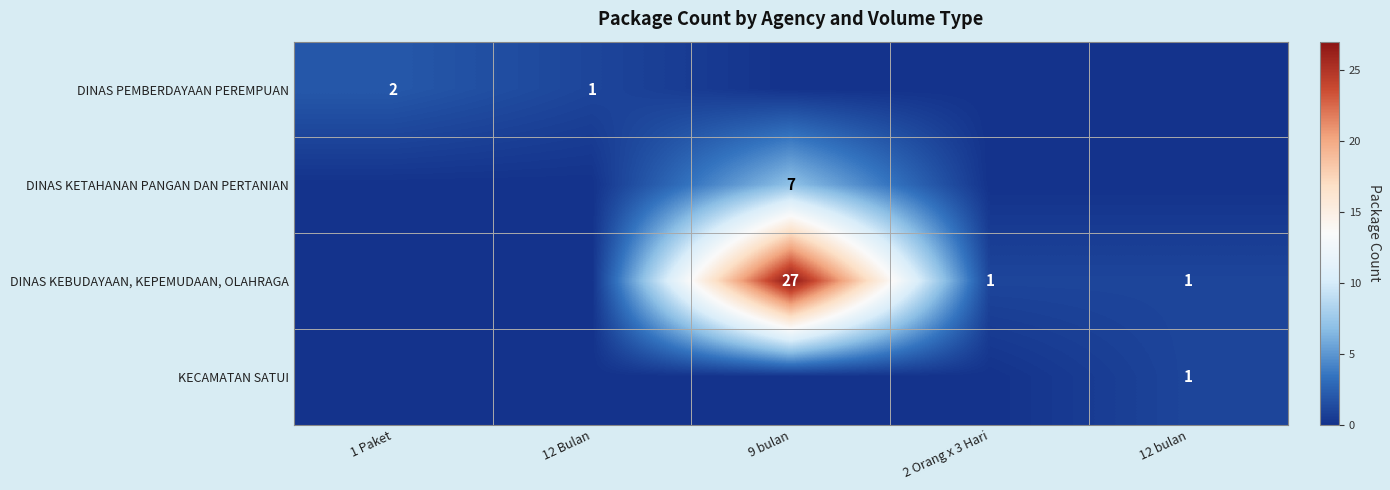

The value of DINAS PEMBERDAYAAN PEREMPUAN at 12 Bulan is 2. True or false?

False